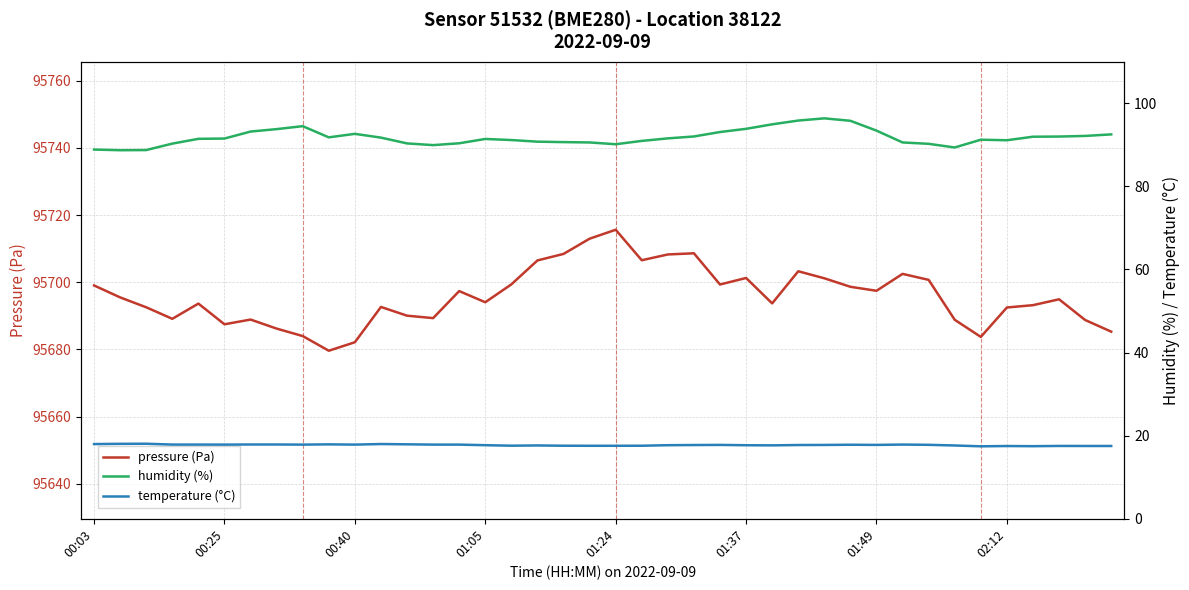

Where is temperature (°C) nearest to the value 17?

34